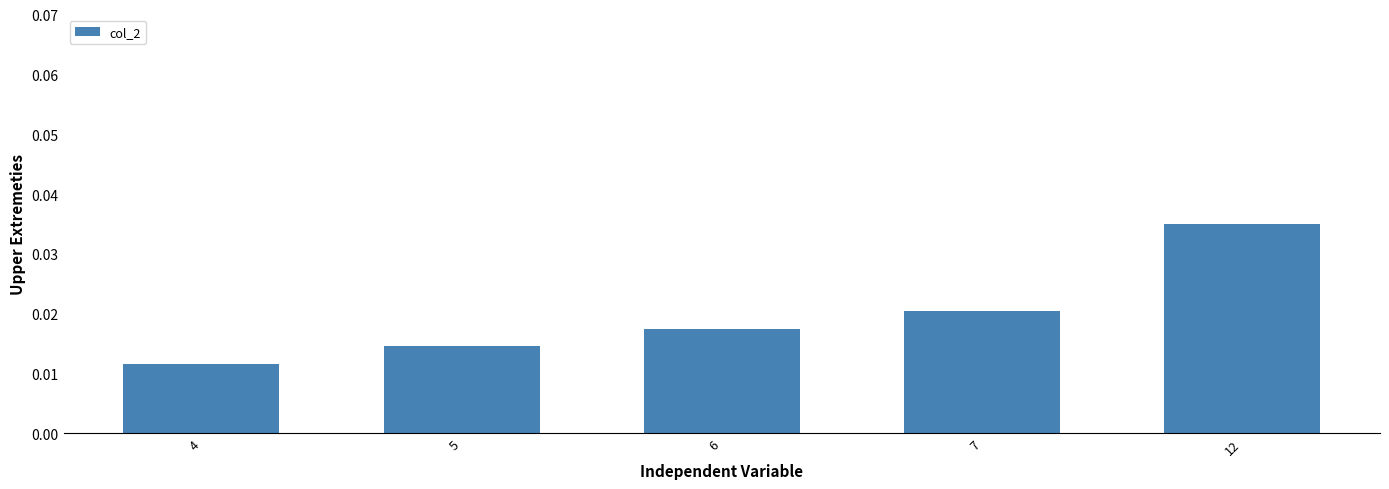

Which category has the lowest value across all series?

4